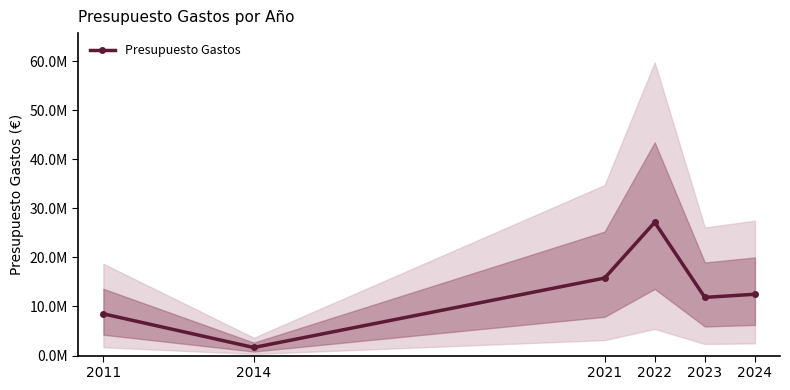

At which label does the data first exceed 12494670?

2021